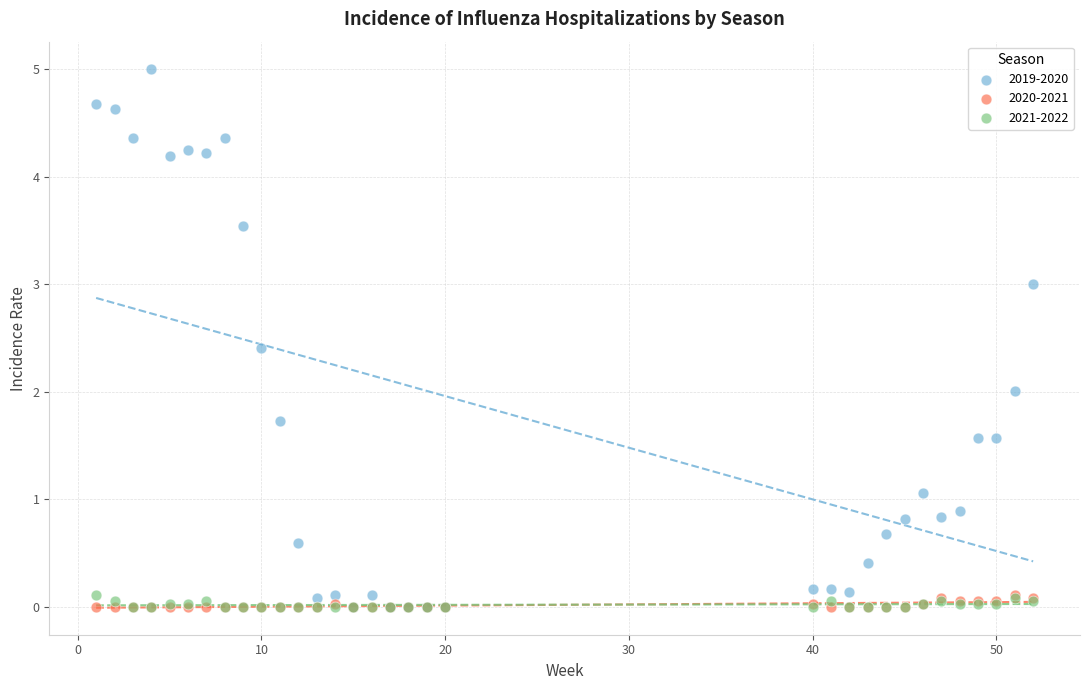

What are all the series names shown in the legend?

2019-2020, 2020-2021, 2021-2022